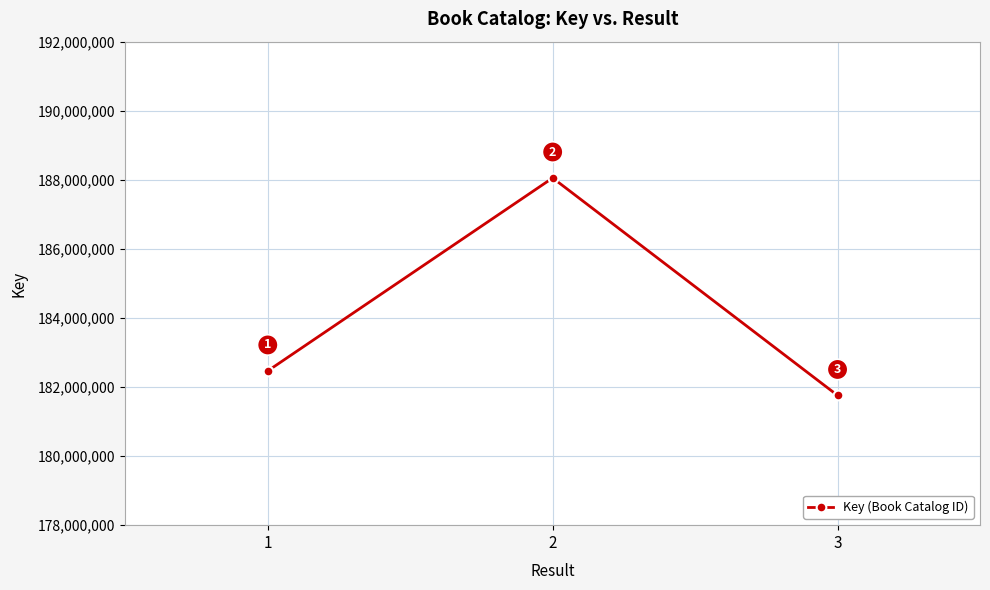

Which has a higher value, 3 or 1?

1